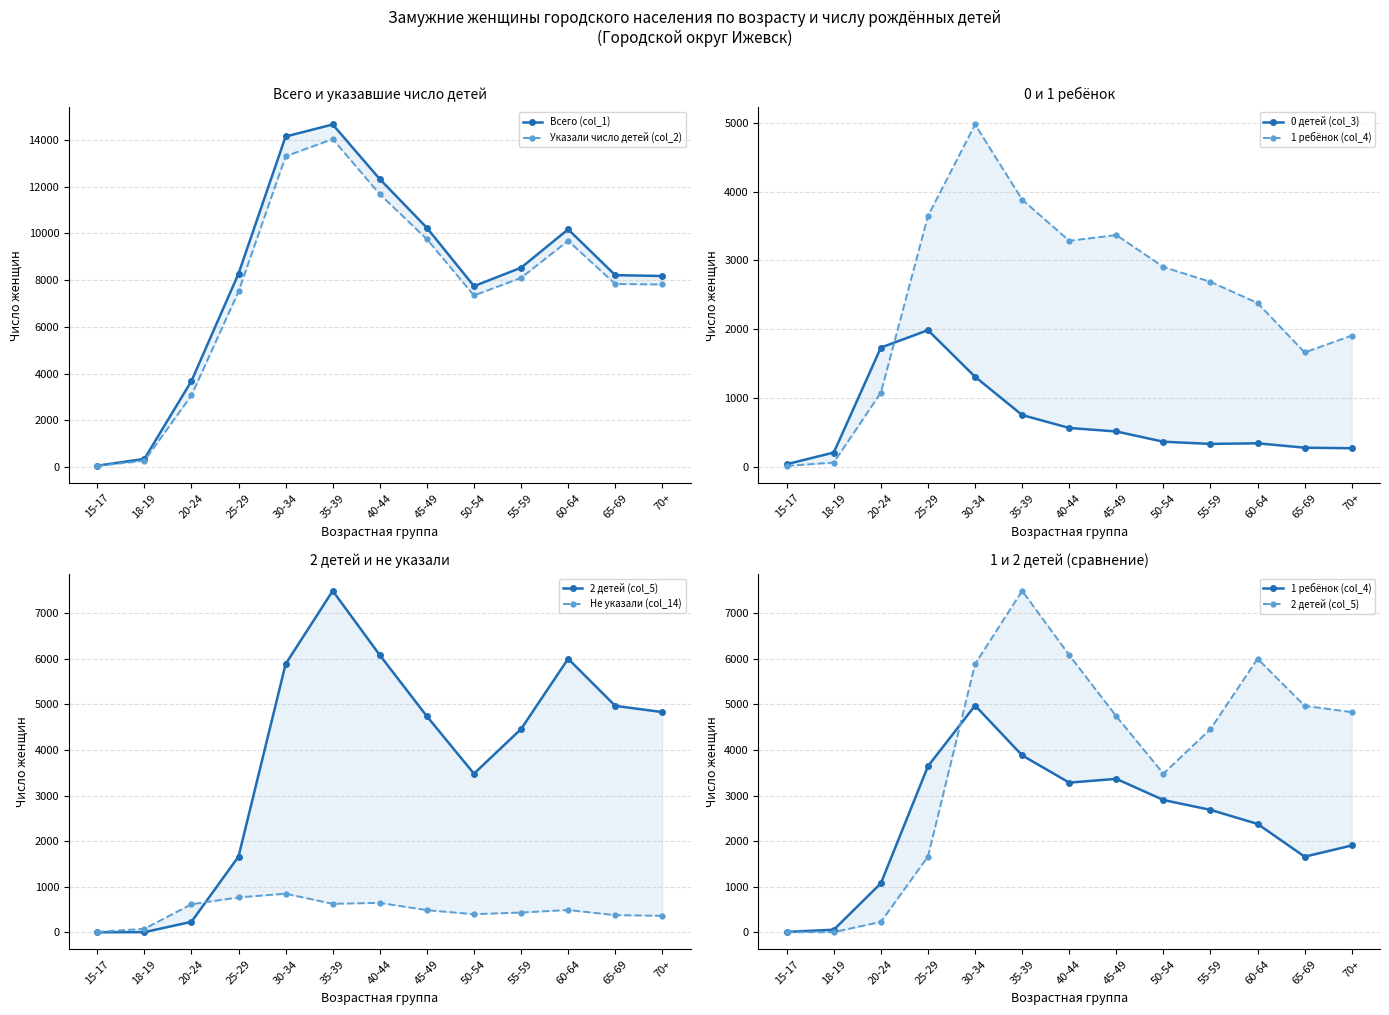

Where is Не указали (col_14) nearest to the value 428?

55-59